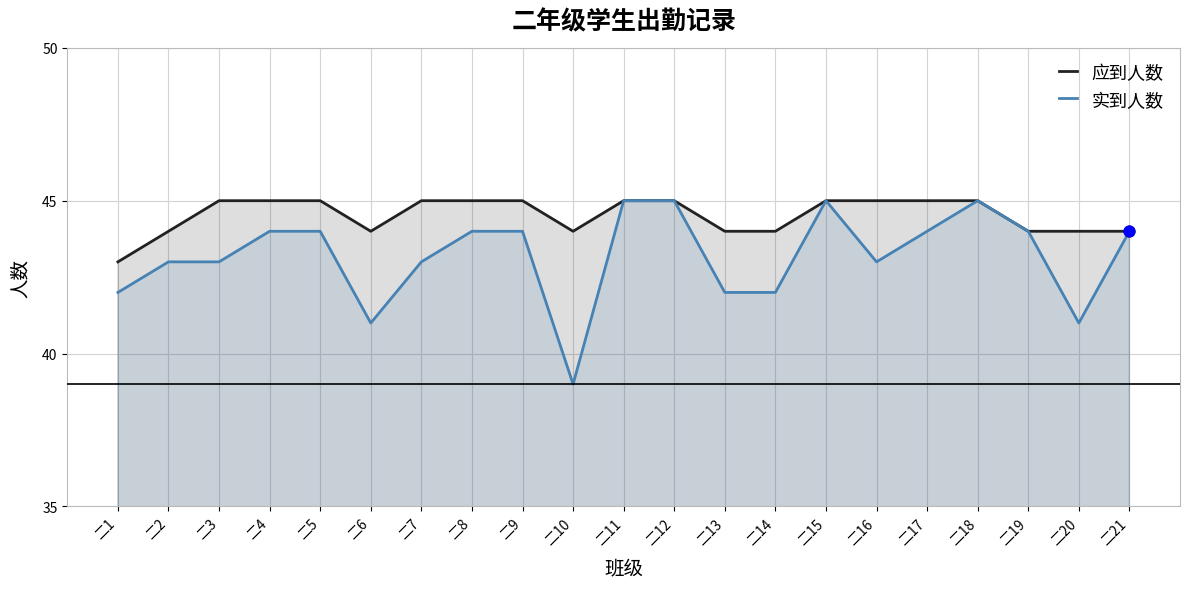

What is the total value across all series at 二3?

88